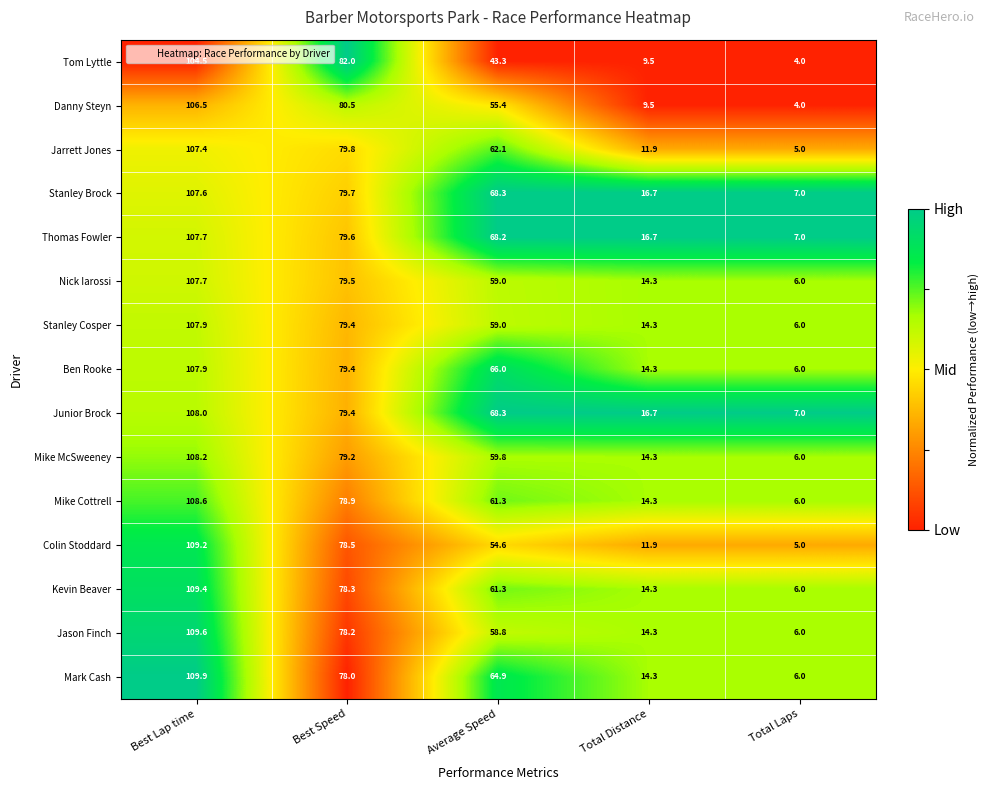

Which category has the highest value in the Nick Iarossi series?

Best Lap time